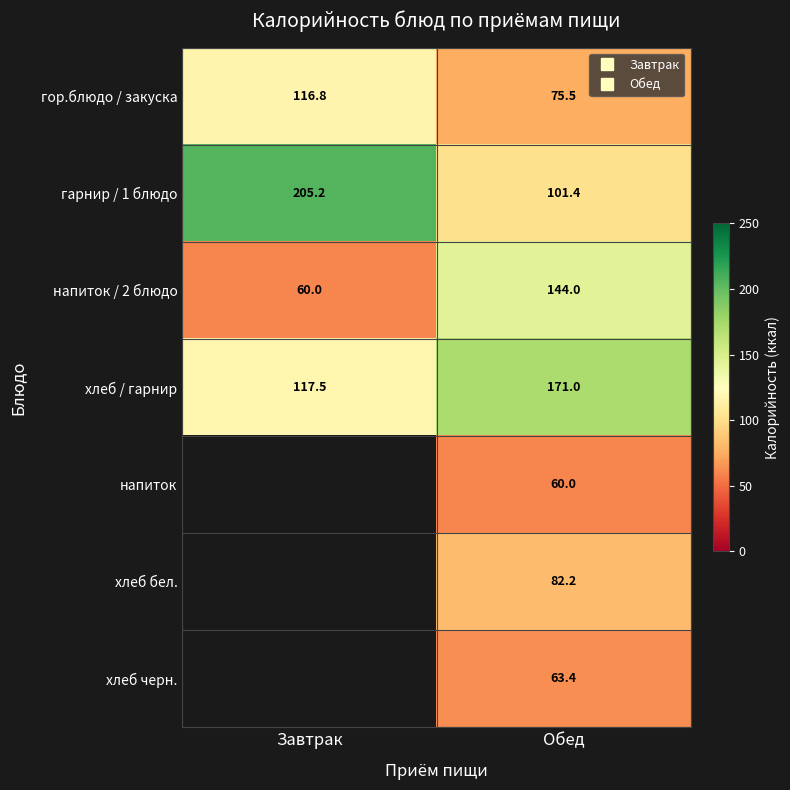

Which series changed the most between Завтрак and Обед?

гарнир / 1 блюдо